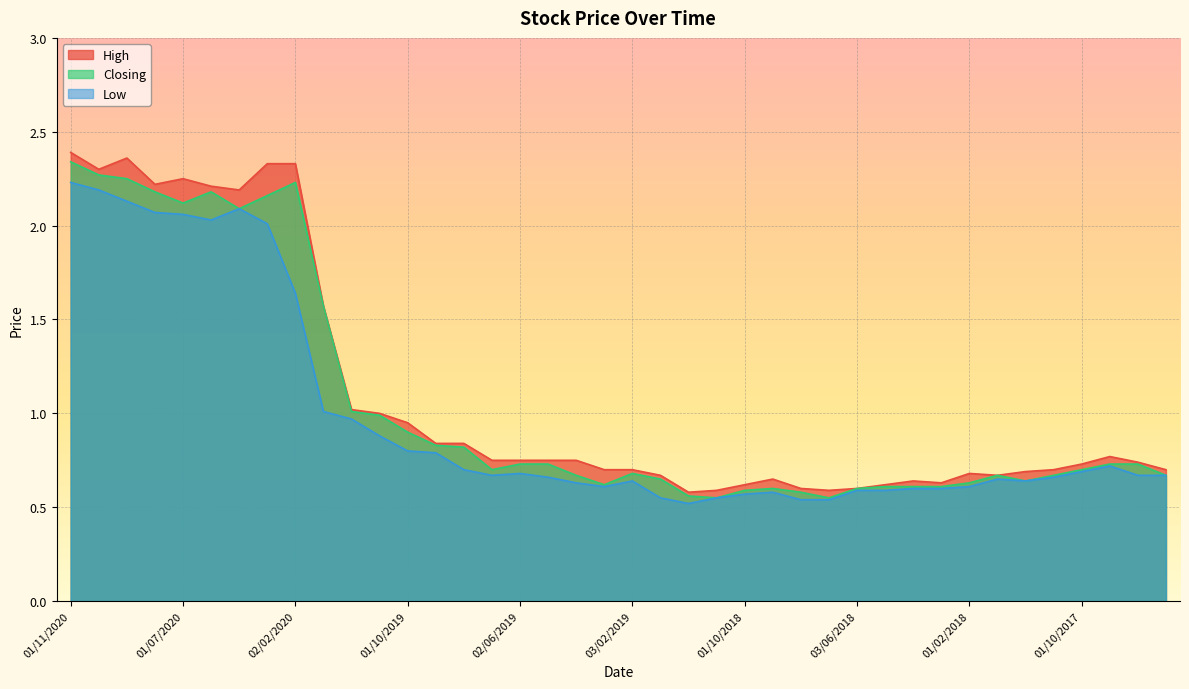

Reading left to right, extract all data points from this chart.

High: 2.4	2.3	2.4	2.2	2.2	2.2	2.2	2.3	2.3	1.6	1.0	1.0	0.9	0.8	0.8	0.8	0.8	0.8	0.8	0.7	0.7	0.7	0.6	0.6	0.6	0.7	0.6	0.6	0.6	0.6	0.6	0.6	0.7	0.7	0.7	0.7	0.7	0.8	0.7	0.7
Closing: 2.3	2.3	2.2	2.2	2.1	2.2	2.1	2.2	2.2	1.6	1.0	1.0	0.9	0.8	0.8	0.7	0.7	0.7	0.7	0.6	0.7	0.7	0.6	0.6	0.6	0.6	0.6	0.6	0.6	0.6	0.6	0.6	0.6	0.7	0.6	0.7	0.7	0.7	0.7	0.7
Low: 2.2	2.2	2.1	2.1	2.1	2.0	2.1	2.0	1.6	1.0	1.0	0.9	0.8	0.8	0.7	0.7	0.7	0.7	0.6	0.6	0.6	0.6	0.5	0.6	0.6	0.6	0.5	0.5	0.6	0.6	0.6	0.6	0.6	0.7	0.6	0.7	0.7	0.7	0.7	0.7